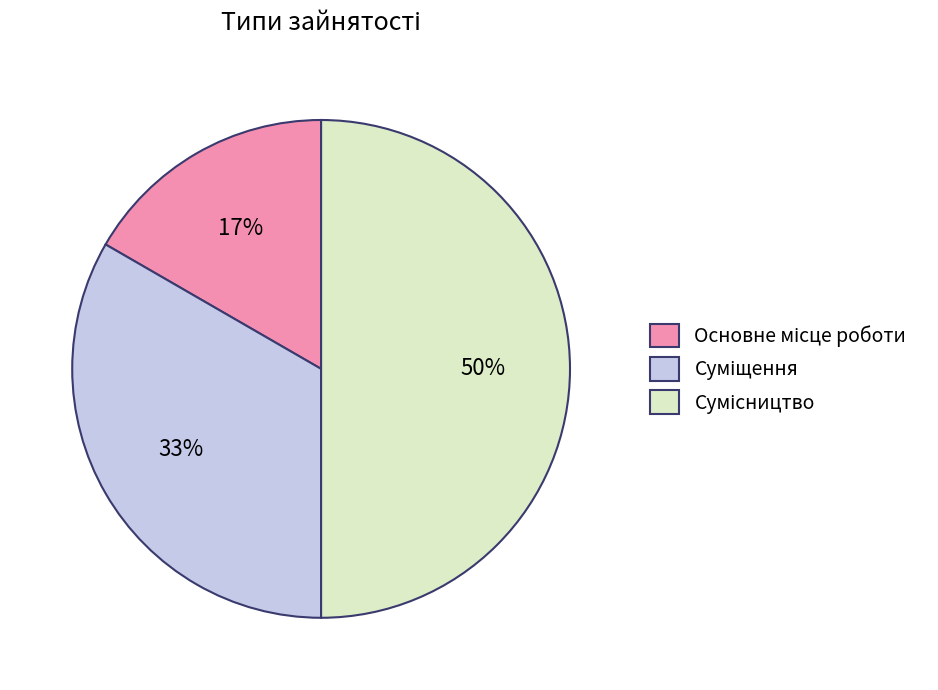

To the nearest percent, what is the difference between the largest and smallest slice percentages?

33%